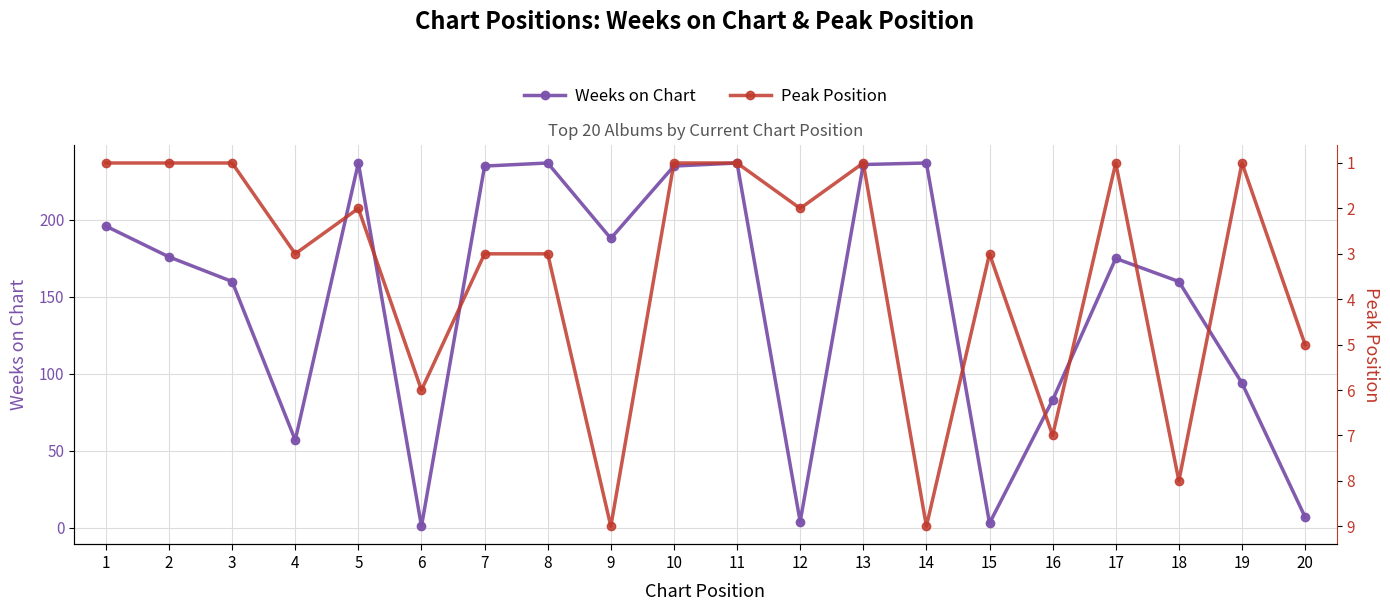

True or false: Weeks on Chart has a value of 132 at 16.

False